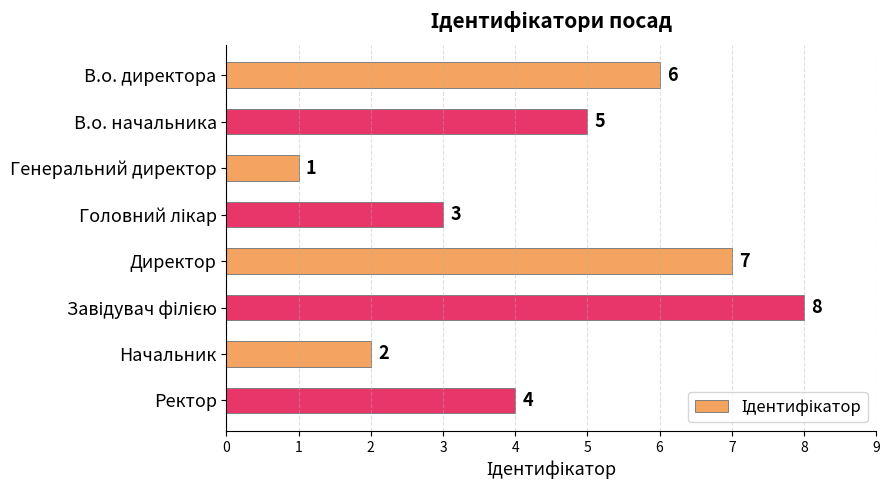

What is the greatest value displayed?

8